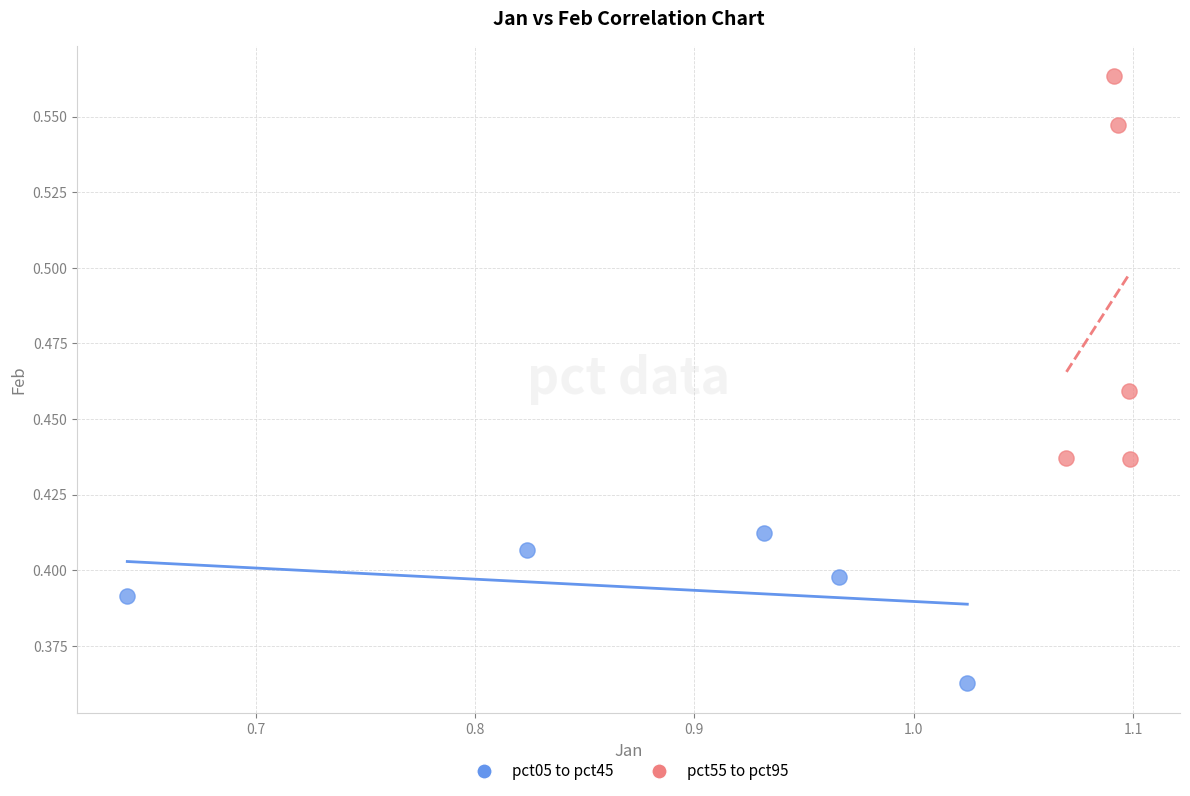

Which series has the largest Y range (max minus min)?

pct55 to pct95